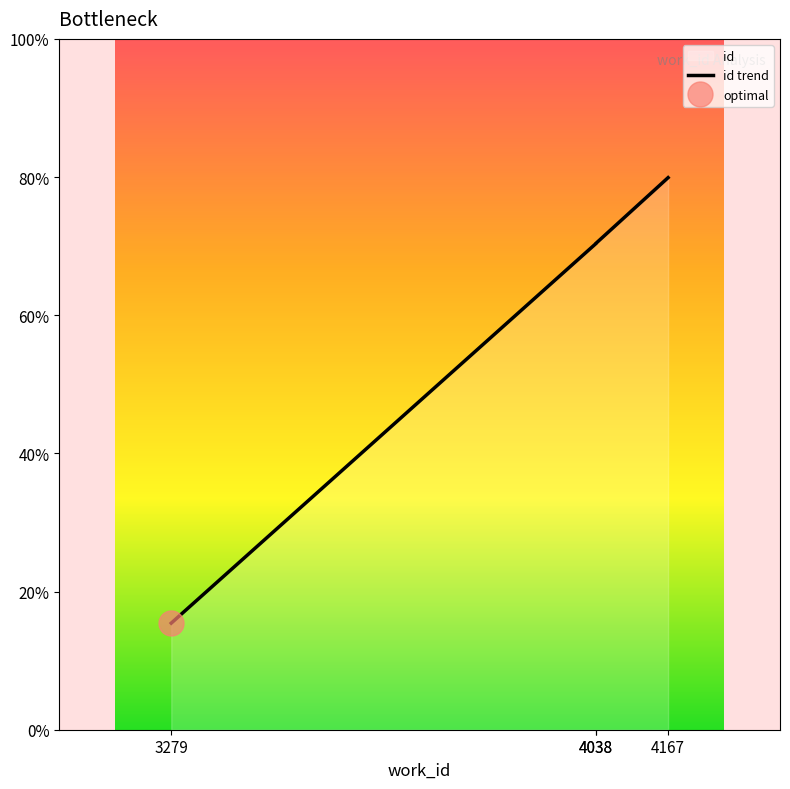

List the labels in order of value, smallest first.

3279, 4038, 4038, 4167